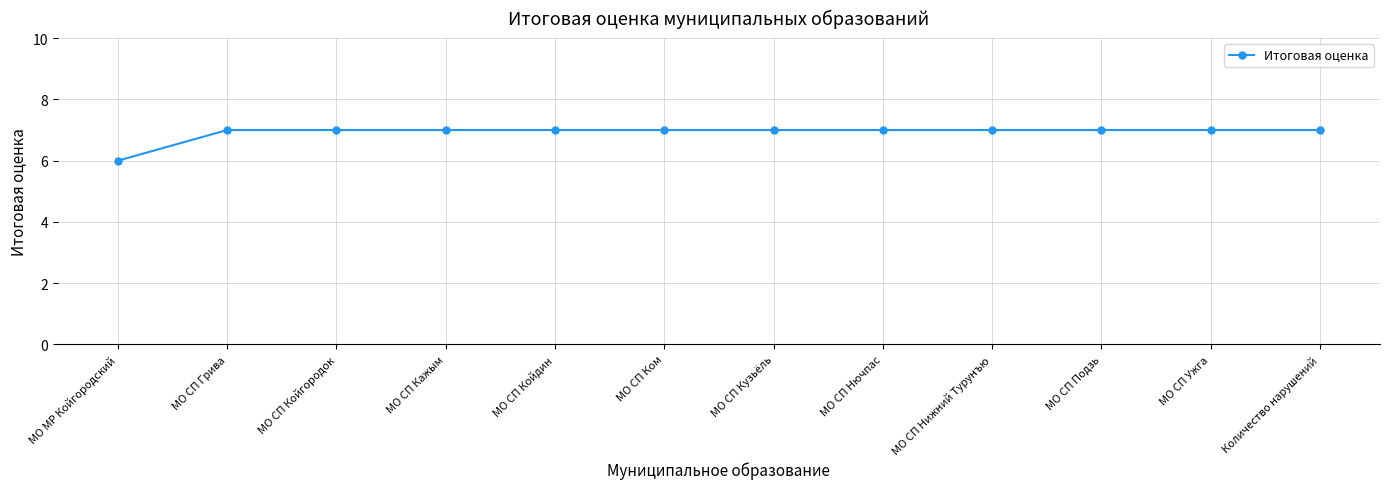

What is the minimum value shown in the chart?

6